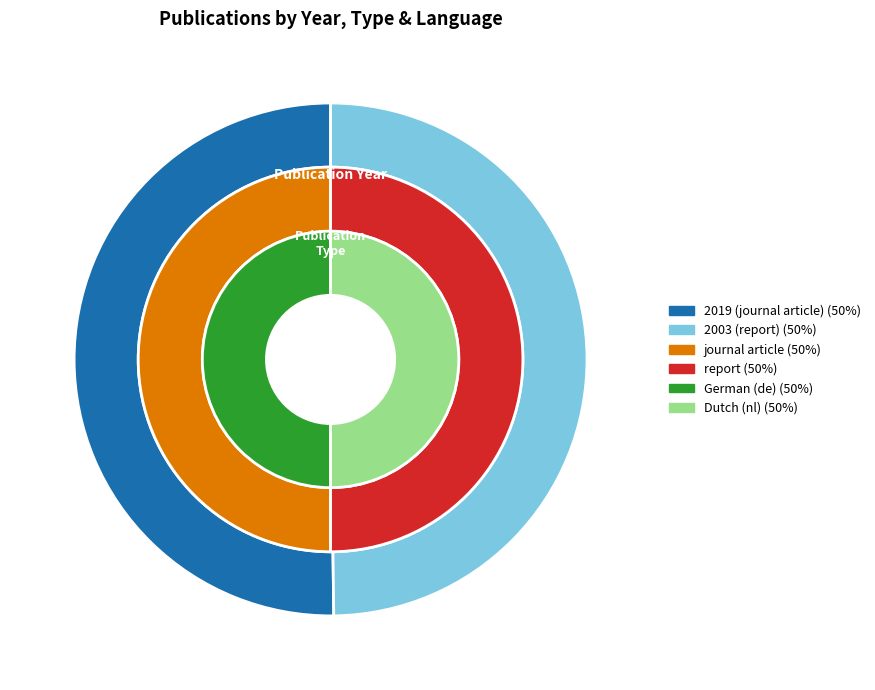

What is the change in value from 2019 to 2003?

-16